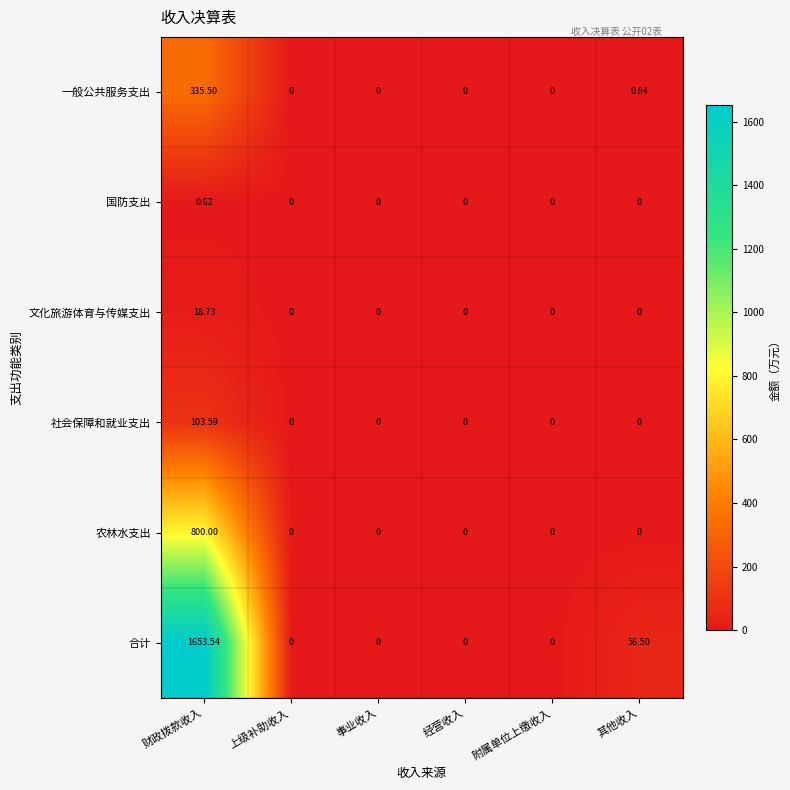

Rank the series by their maximum value, from highest to lowest.

合计, 农林水支出, 一般公共服务支出, 社会保障和就业支出, 文化旅游体育与传媒支出, 国防支出